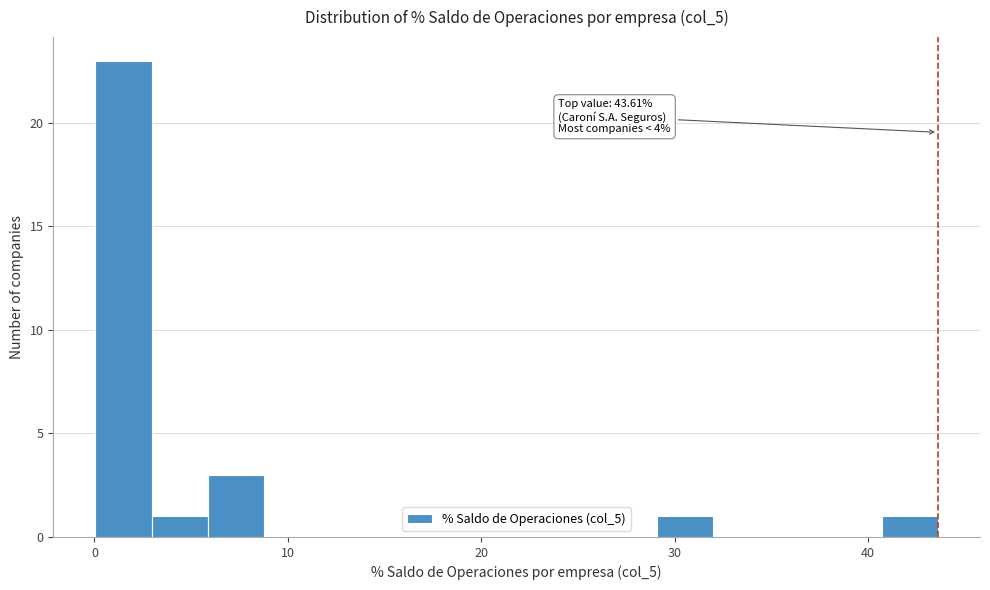

Around what value on the x-axis is the tallest bar? Give the approximate position of its centre, as read against the axis.

2